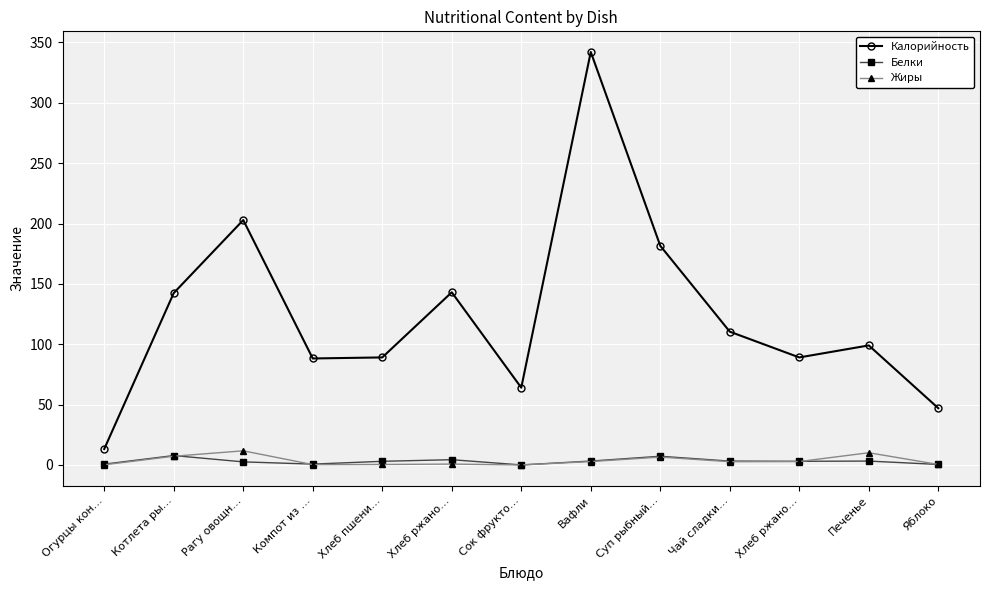

Which series has the largest total across all categories?

Калорийность